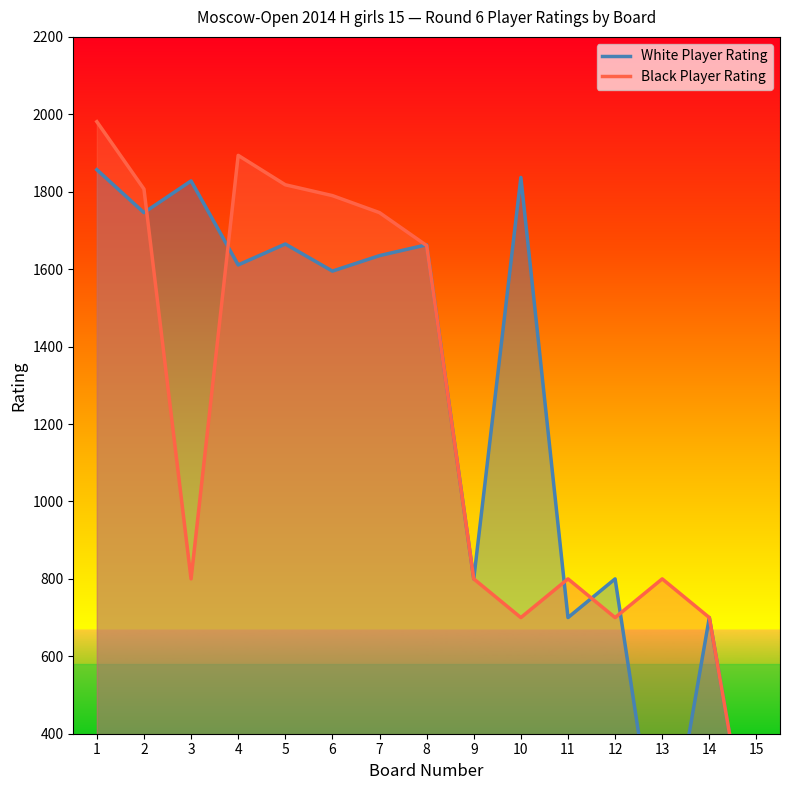

What is the difference between the highest and lowest values at 13?

800